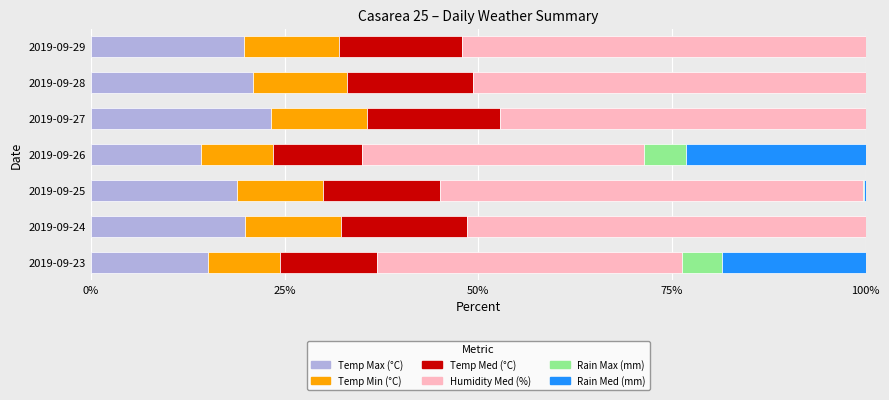

What is the total value across all series at 2019-09-28?

100.0